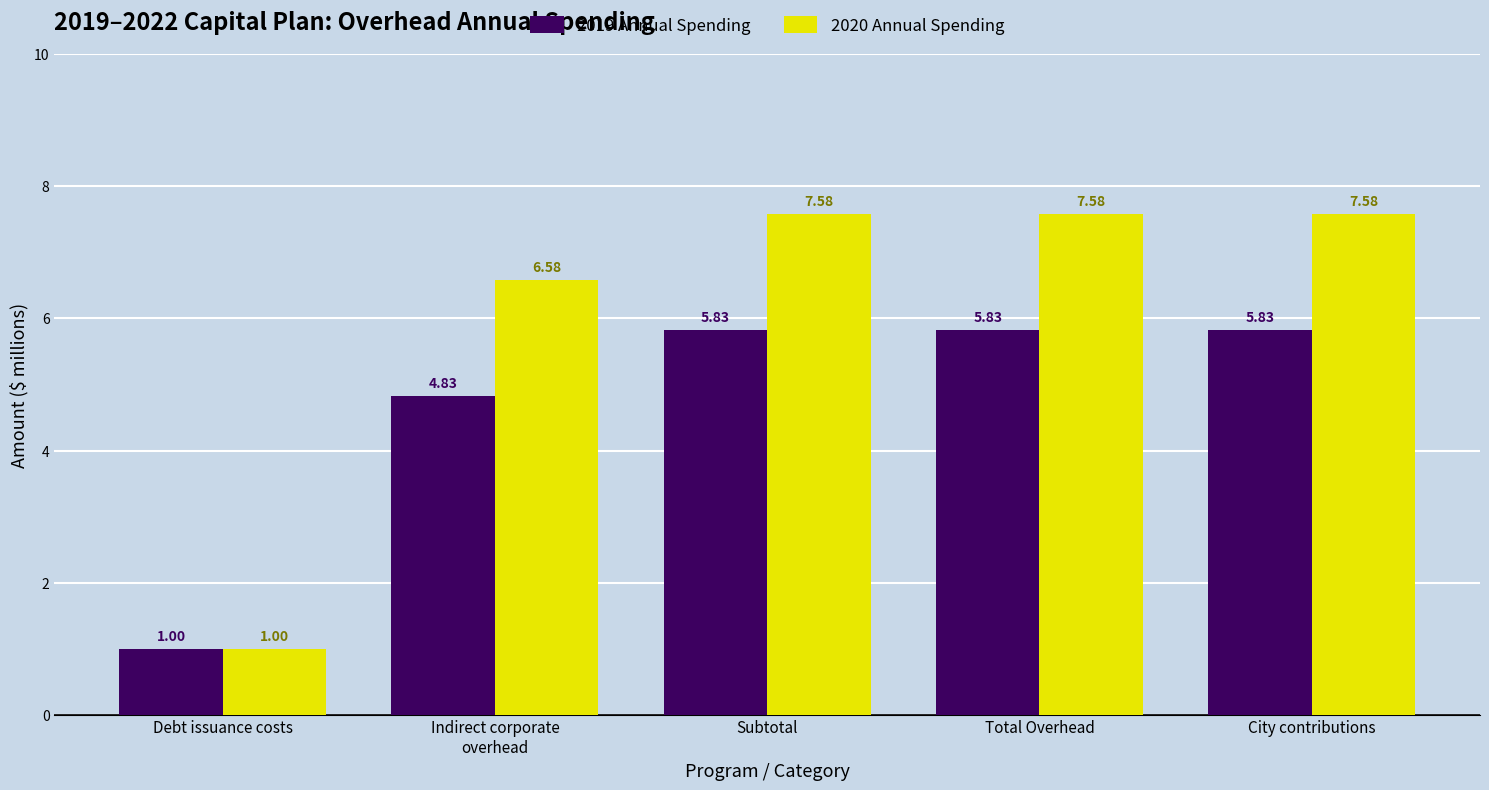

Which series has the largest total across all categories?

2020 Annual Spending